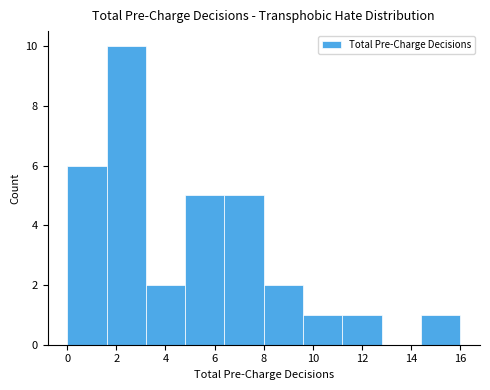

Which range on the x-axis has the tallest bar?

1.6 to 3.2